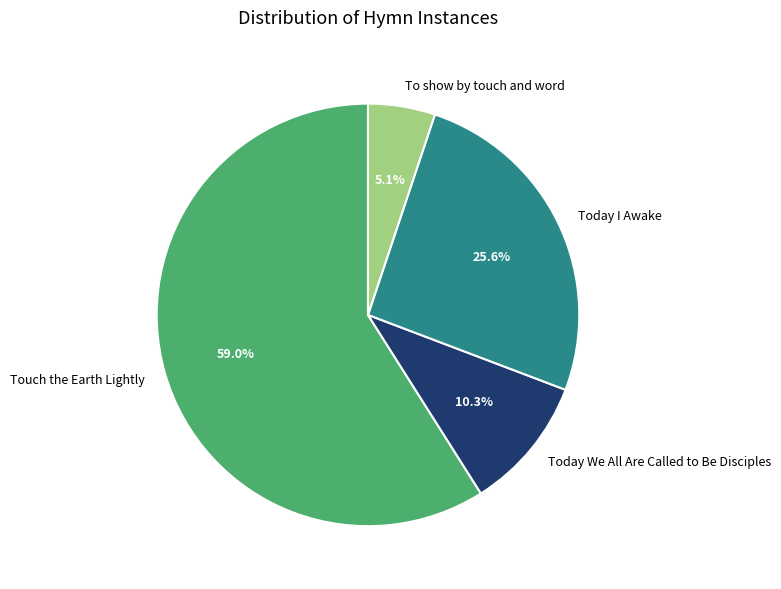

Approximately how many times larger is the value at Today I Awake compared to To show by touch and word?

5.0